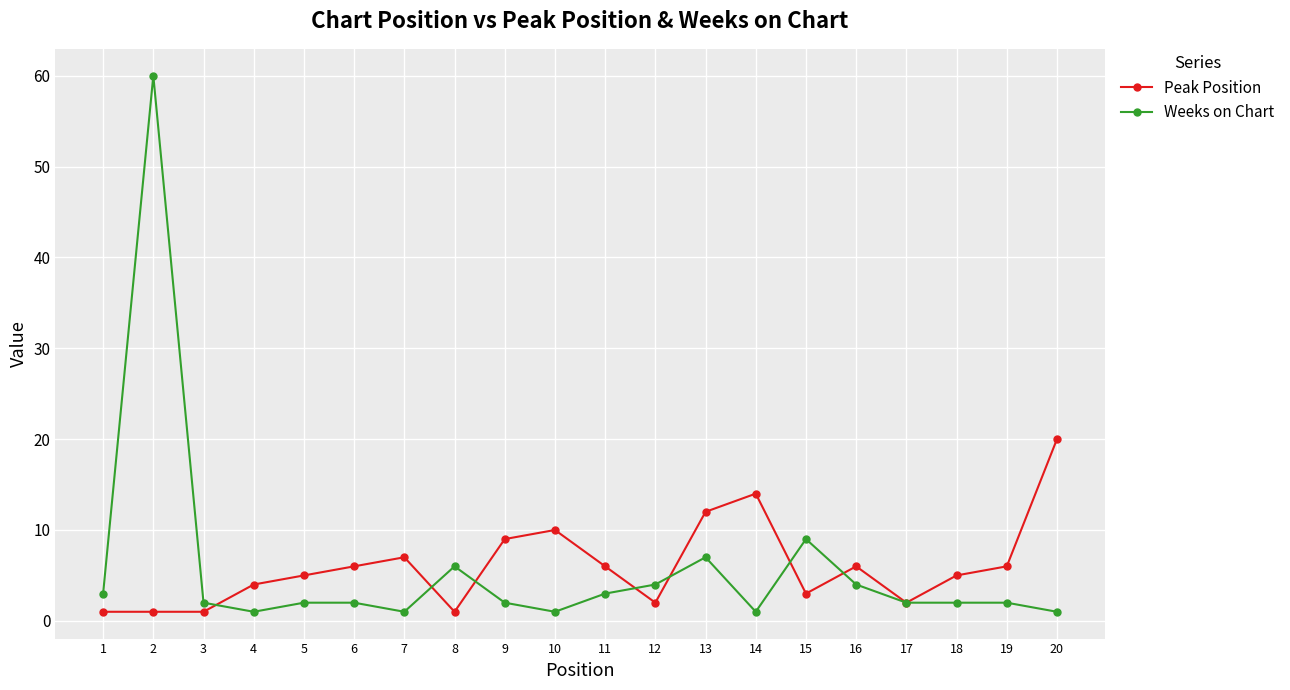

What are all the series names shown in the legend?

Peak Position, Weeks on Chart